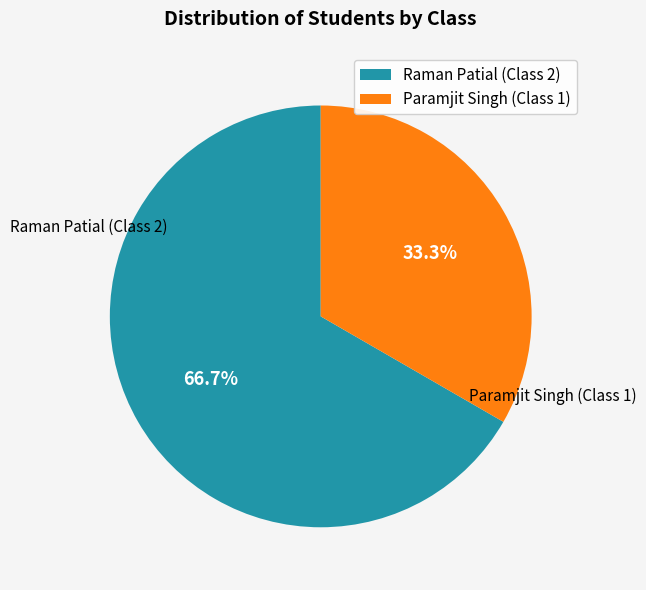

Rank the categories by value from lowest to highest.

Paramjit Singh (Class 1), Raman Patial (Class 2)